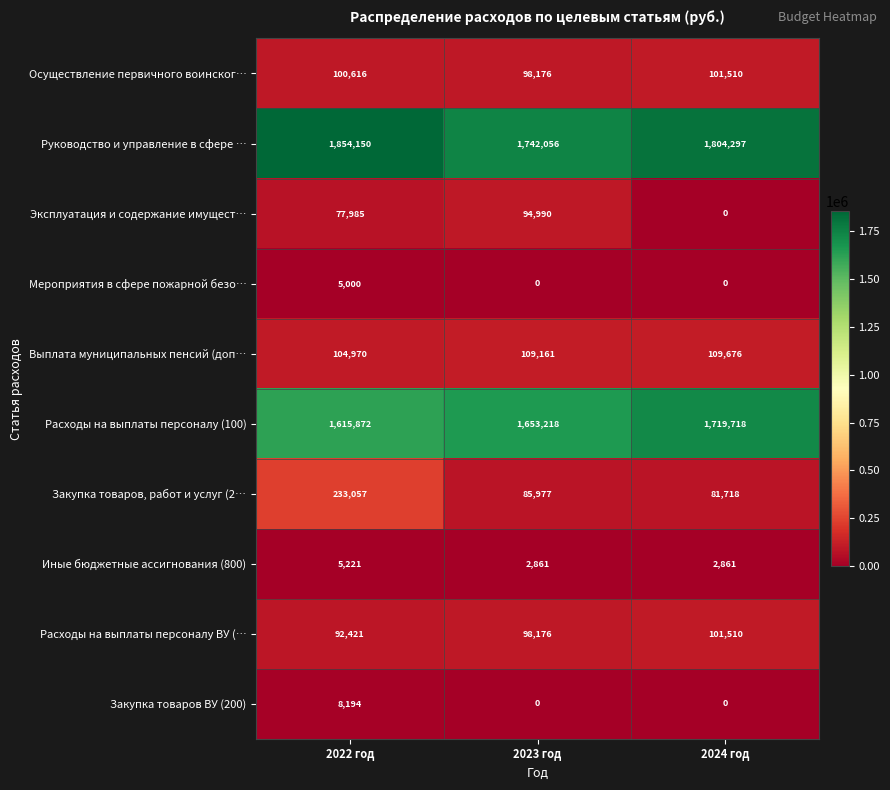

Which series has the widest spread of values?

Закупка товаров, работ и услуг (2…